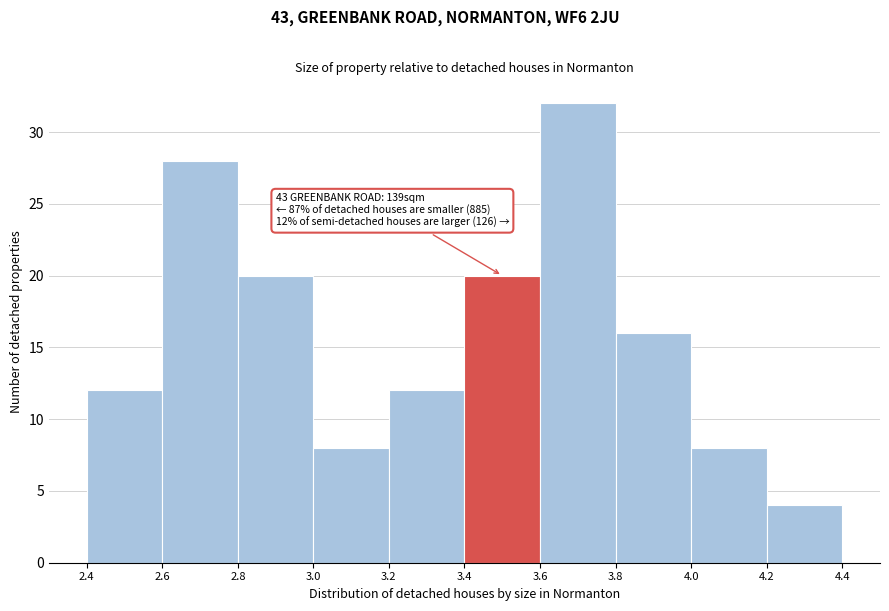

Over which range of the x-axis is the bar tallest?

3.6 to 3.8